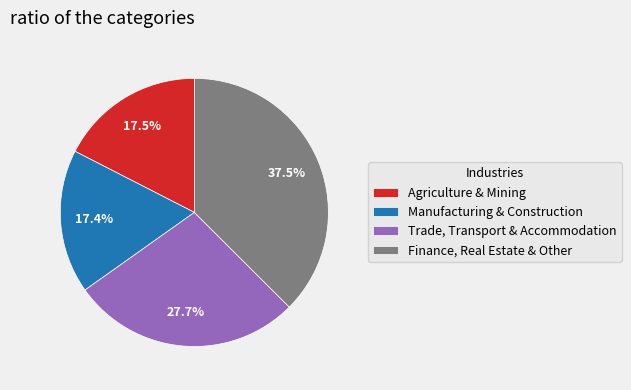

Does Agriculture & Mining account for over 50% of the chart?

No